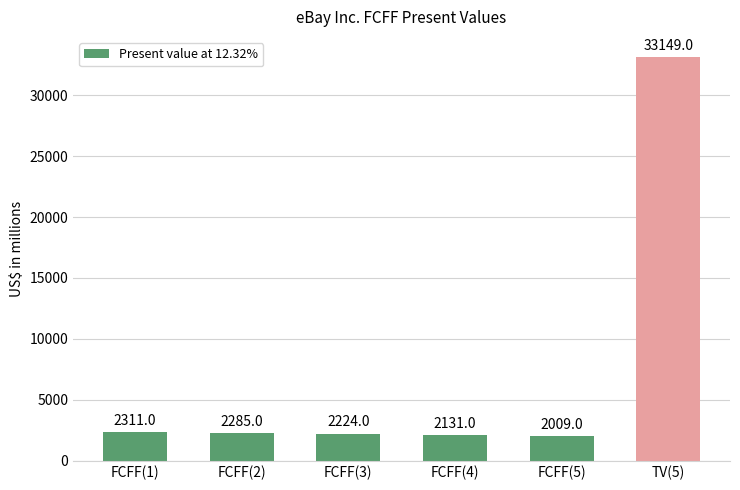

Read the value at TV(5), to the nearest 10.

33150